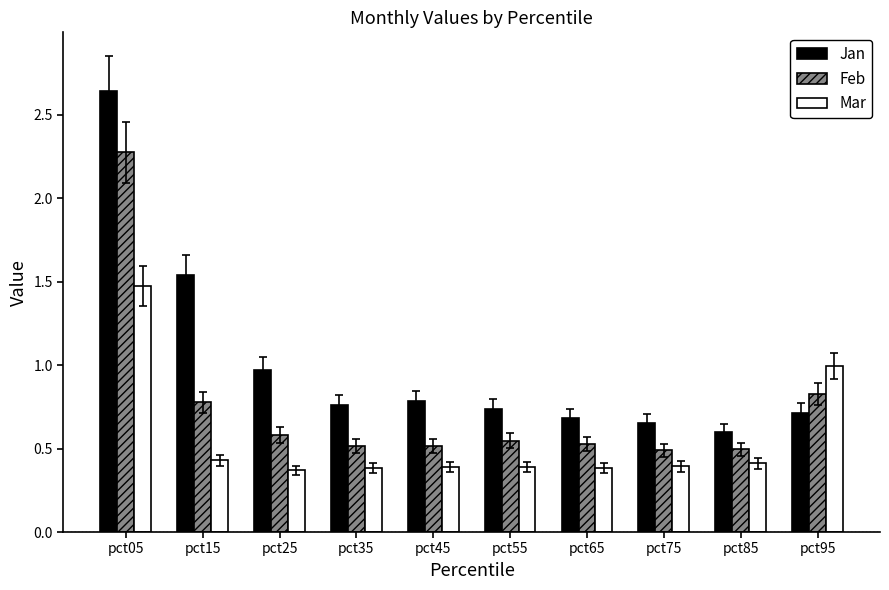

How many bars are there in each group?

3